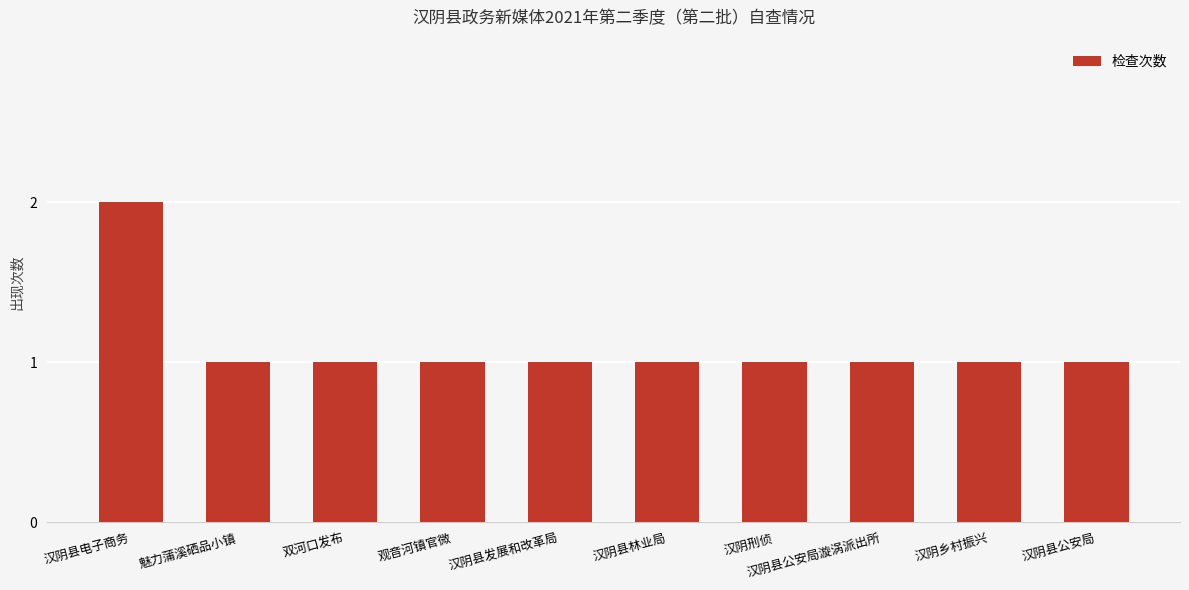

What is the value of the 7th bar from the left?

1